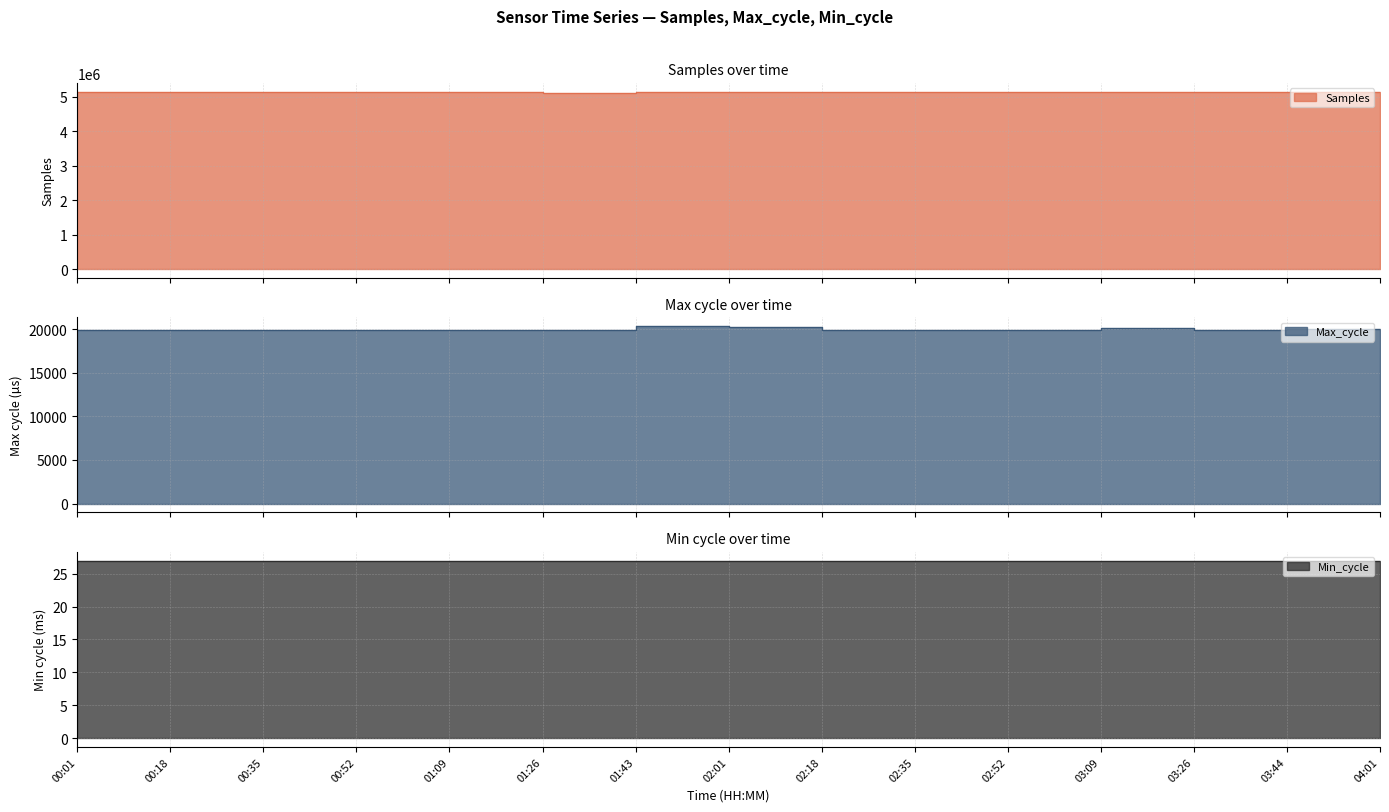

What is the difference between the maximum and minimum values in the Samples series?

38373